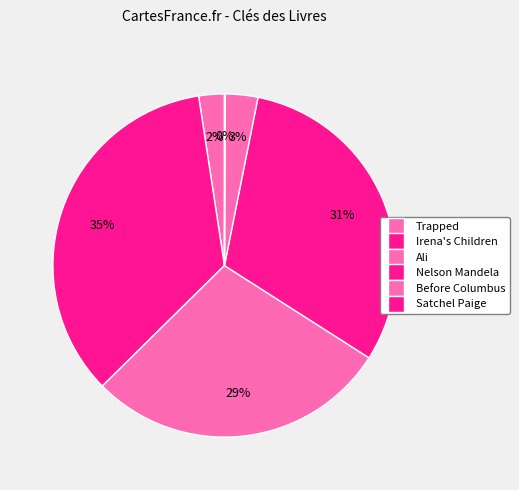

Does Trapped represent more than half of the total?

No